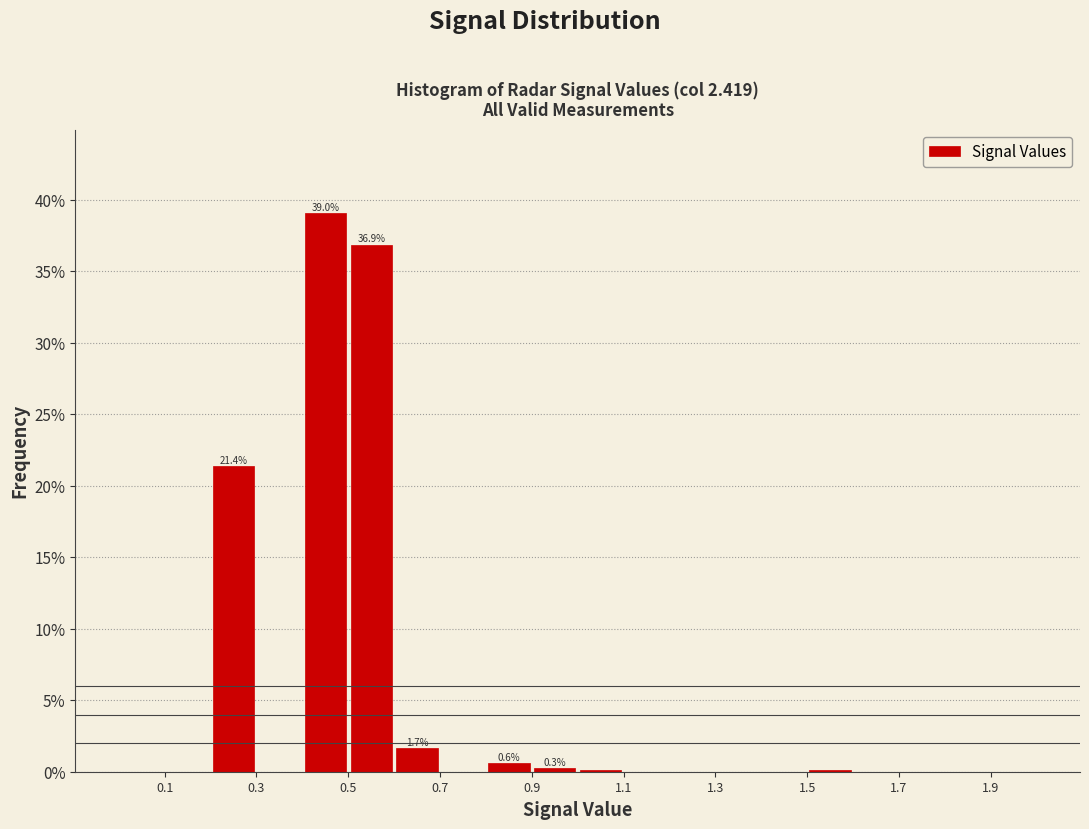

Over which range of the x-axis is the bar tallest?

0.4 to 0.5